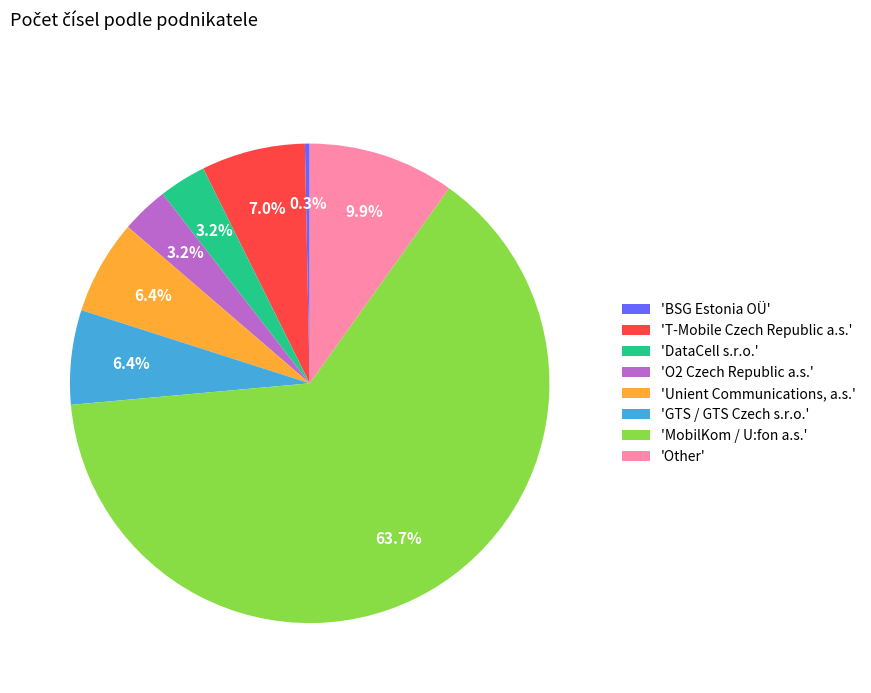

How much of the chart is everything except 'O2 Czech Republic a.s.'?

96.8%